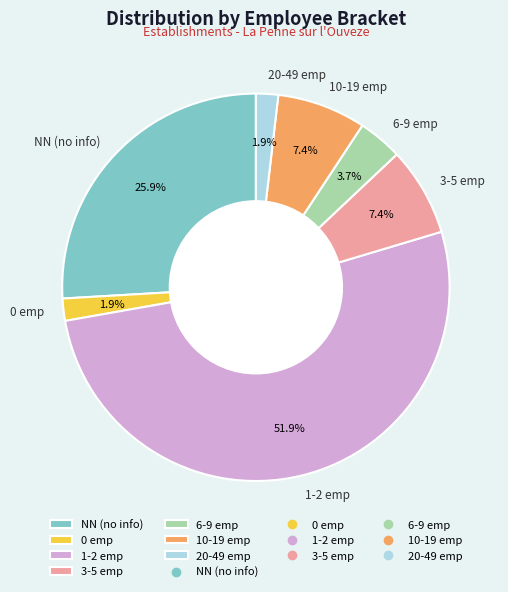

Is the sum of 1-2 emp and 20-49 emp greater than half?

Yes